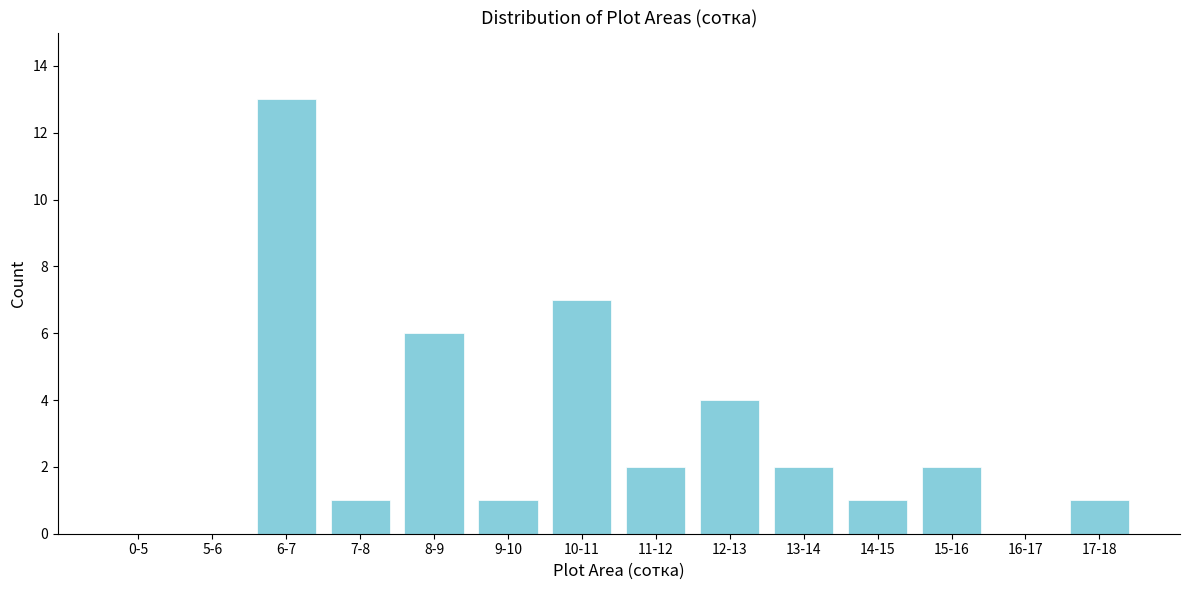

Reading left to right, list all the values displayed in this chart.

0-5=0	5-6=0	6-7=13	7-8=1	8-9=6	9-10=1	10-11=7	11-12=2	12-13=4	13-14=2	14-15=1	15-16=2	16-17=0	17-18=1